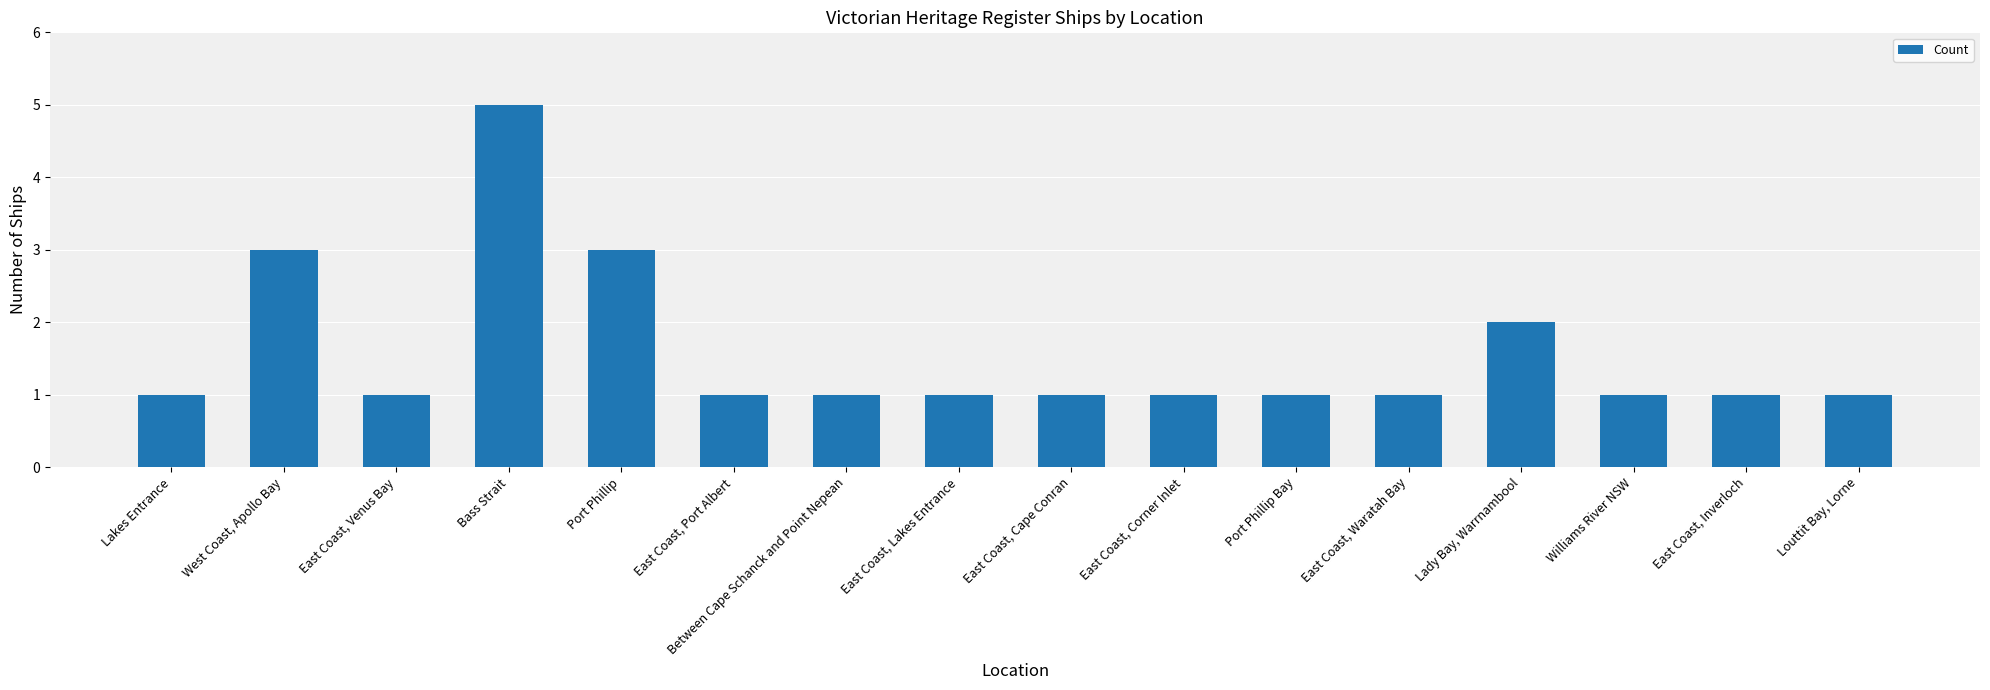

At which category does the chart reach its peak across all series?

Bass Strait